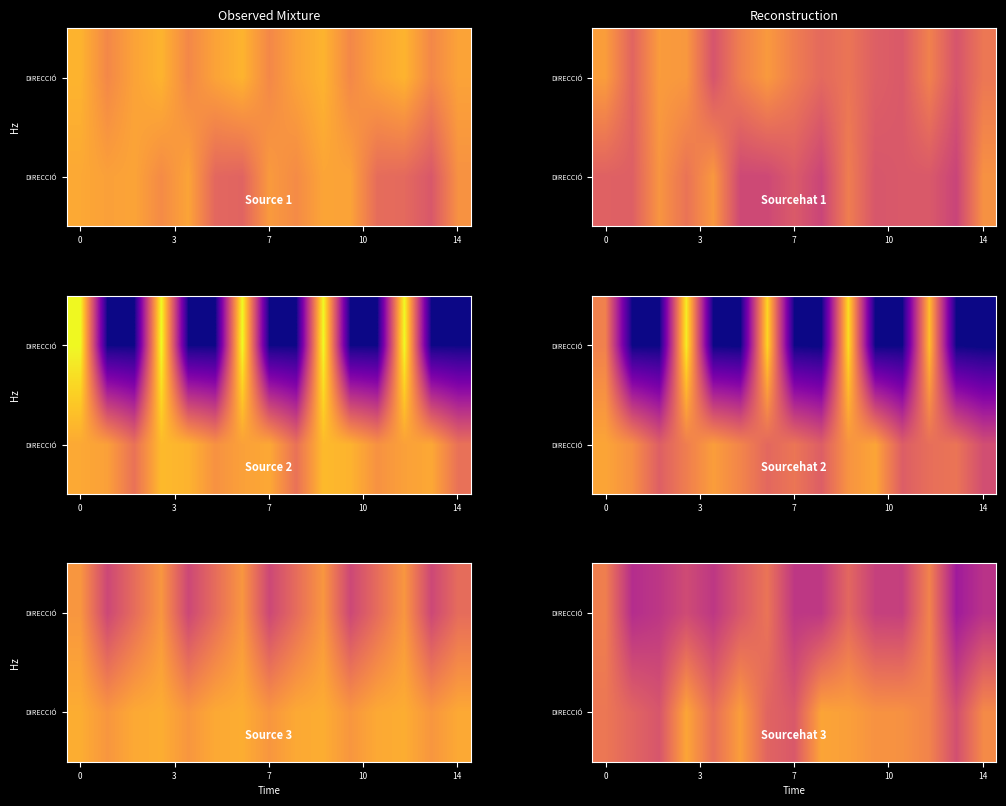

At which category is the sum across all series the highest?

12